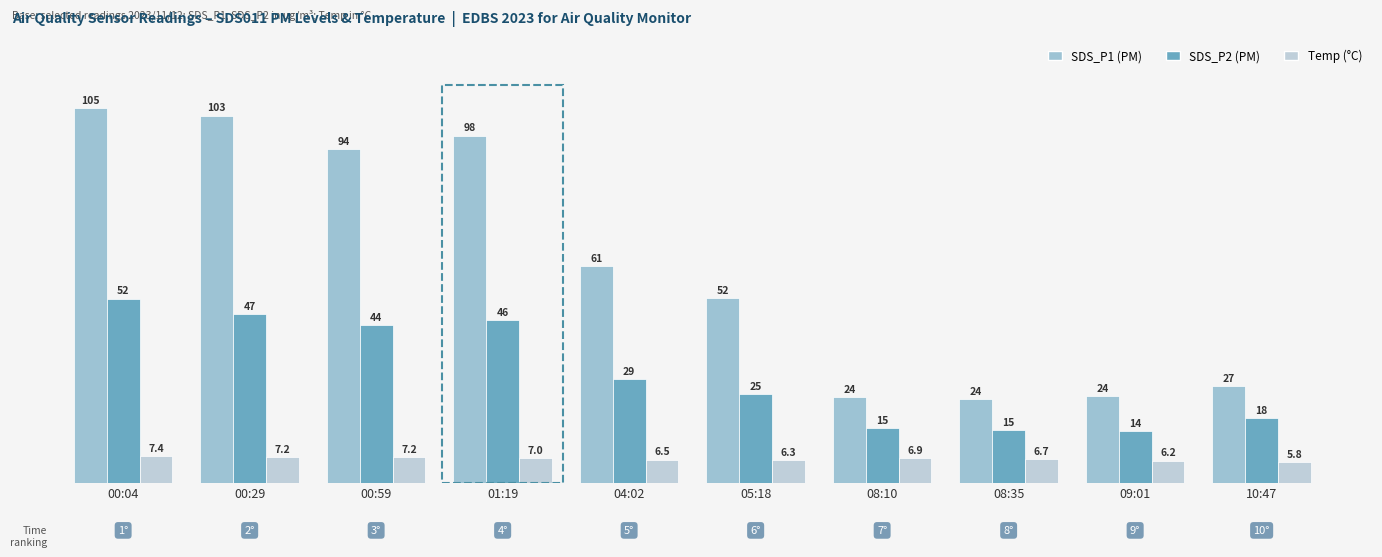

What is the spread (max minus min) of values at 09:01?

18.1